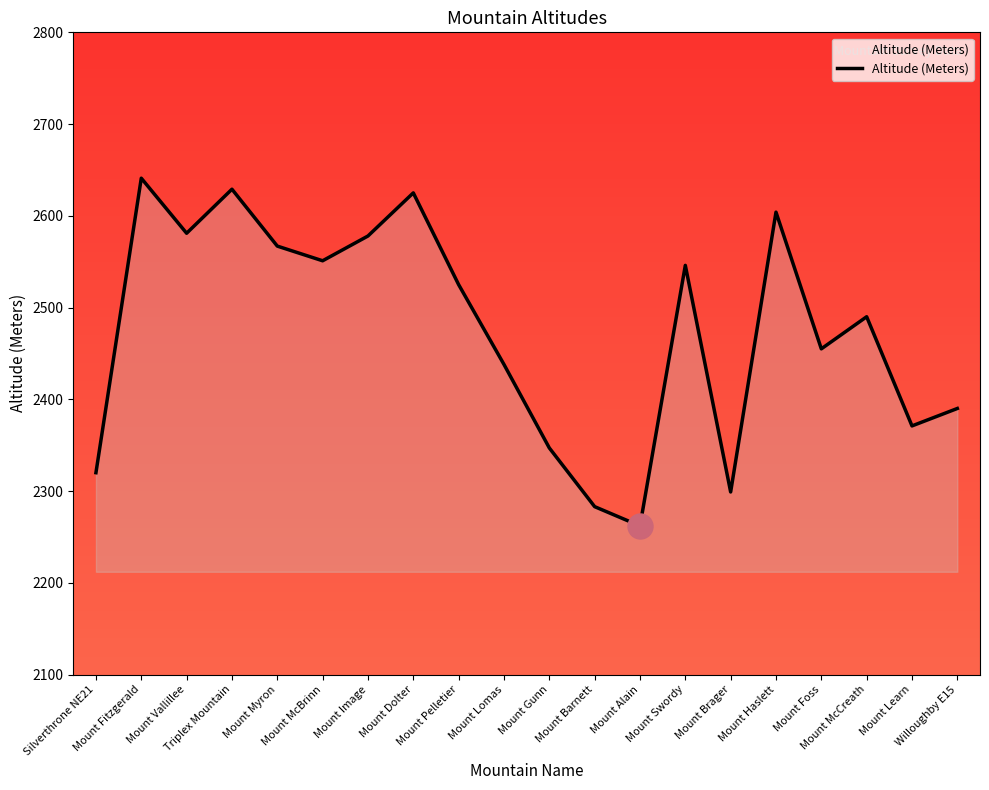

What is the approximate value at Mount Gunn?

2347